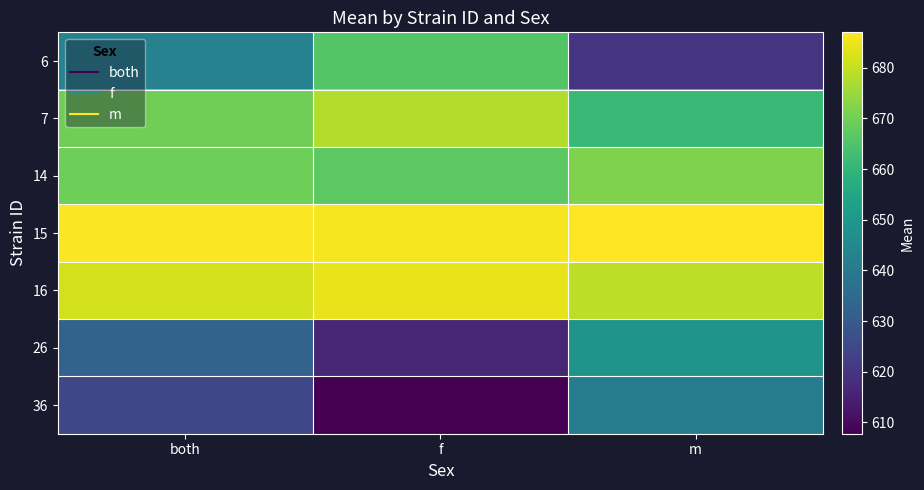

Which label corresponds to the largest value in the chart?

m